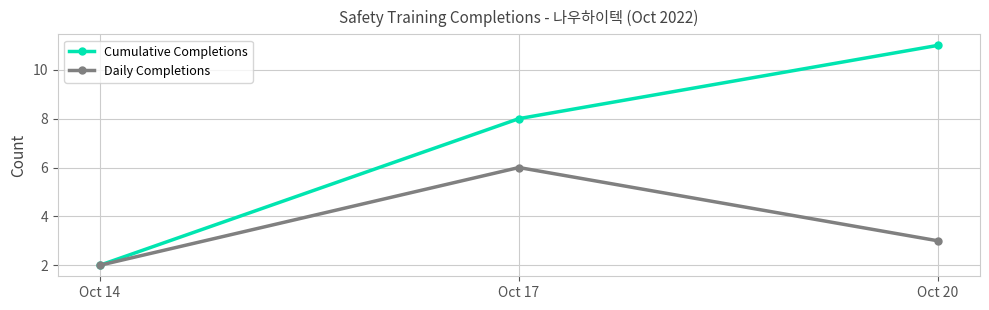

What is the approximate value of Cumulative Completions at Oct 17?

8